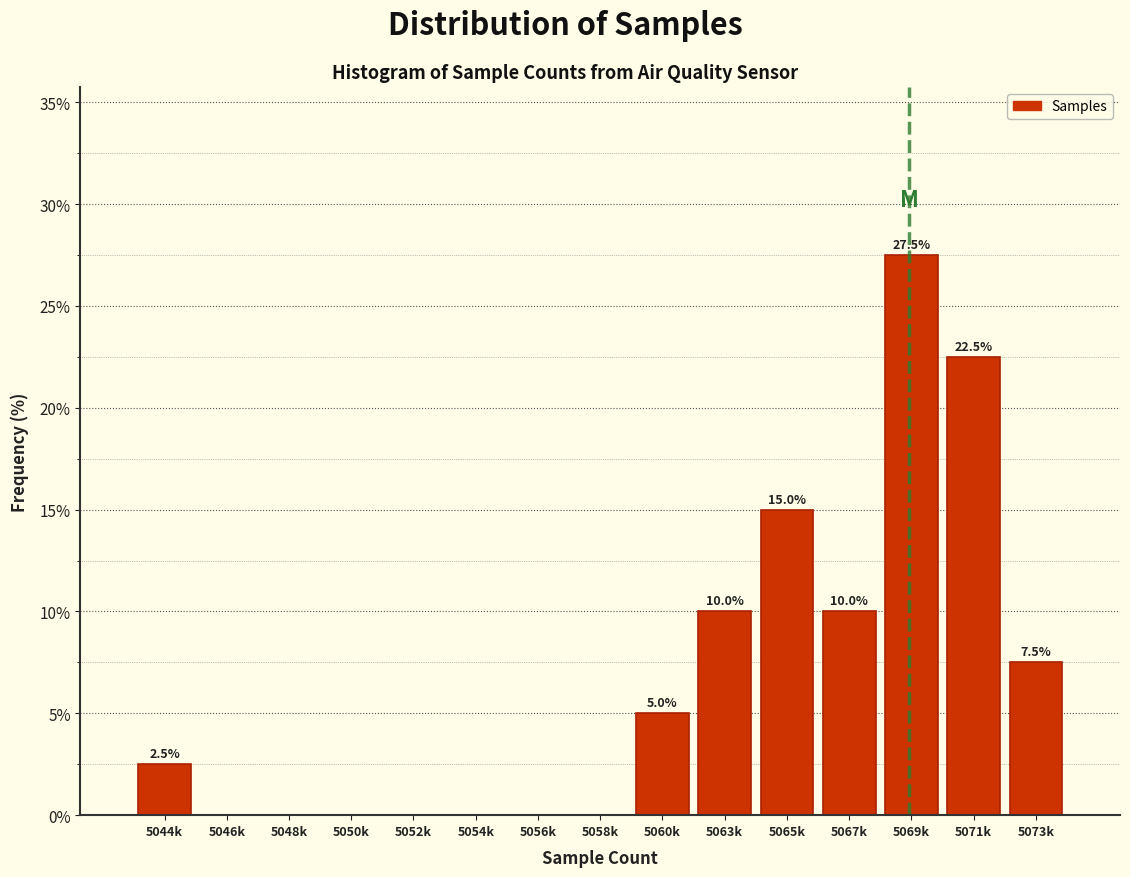

Reading right to left, list all the values displayed in this chart.

5073k=7.5	5071k=22.5	5069k=27.5	5067k=10.0	5065k=15.0	5063k=10.0	5060k=5.0	5058k=0.0	5056k=0.0	5054k=0.0	5052k=0.0	5050k=0.0	5048k=0.0	5046k=0.0	5044k=2.5